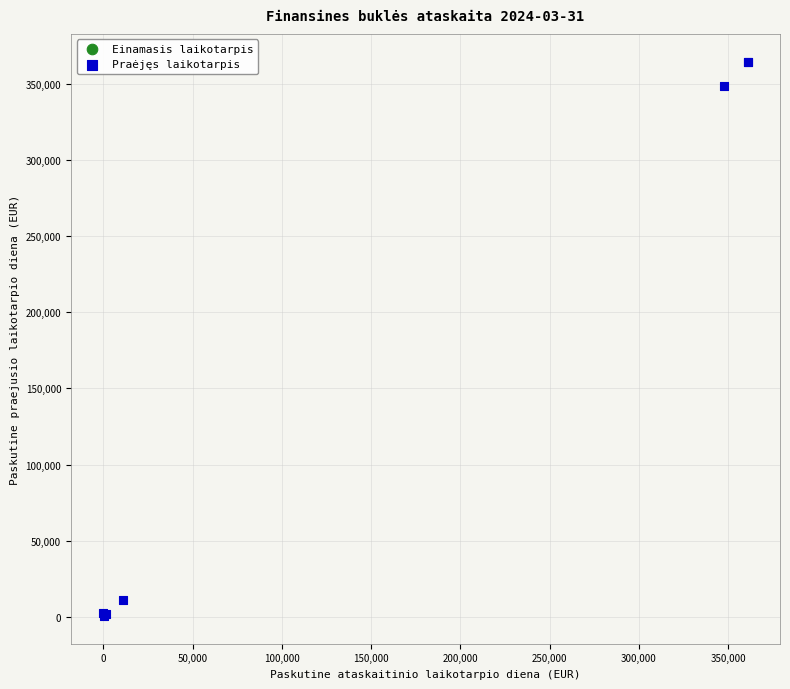

What Y value in the scatter plot is closest to 182588?

348640